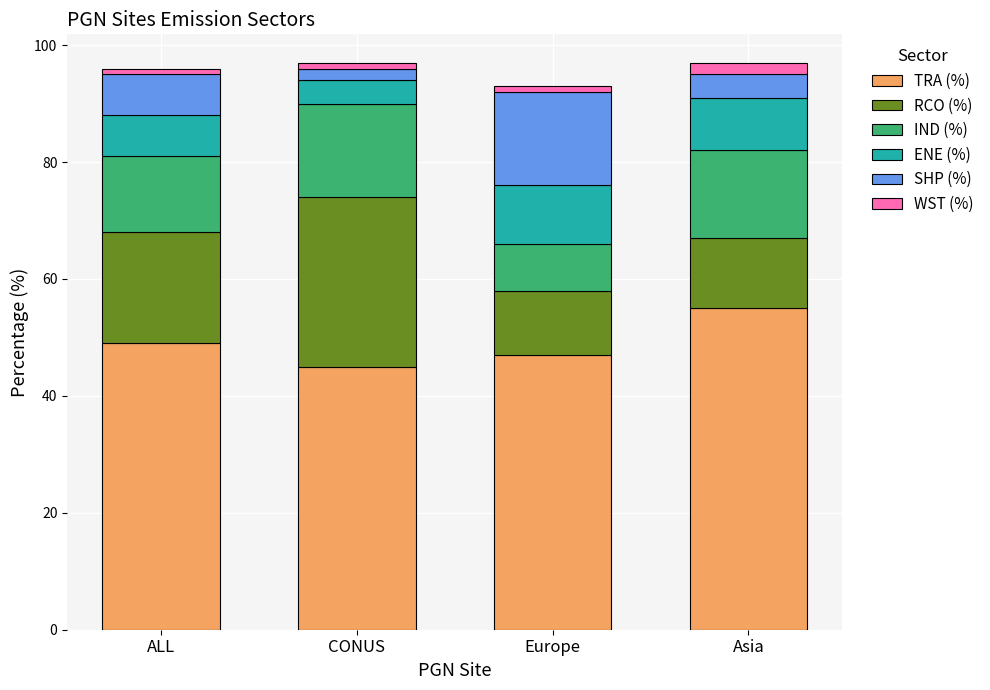

What is the lowest value of the TRA (%) series?

45